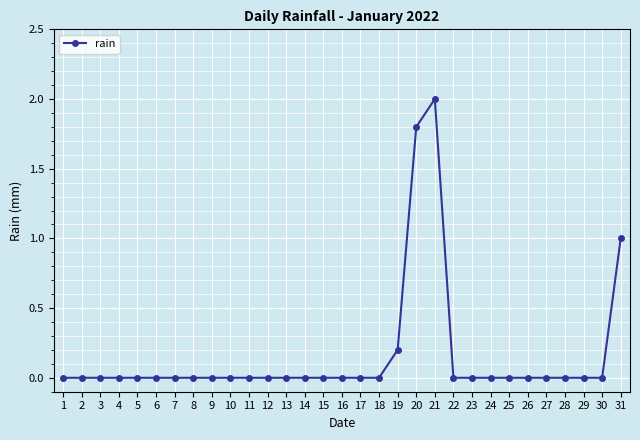

Between 19 and 16, which is larger?

19